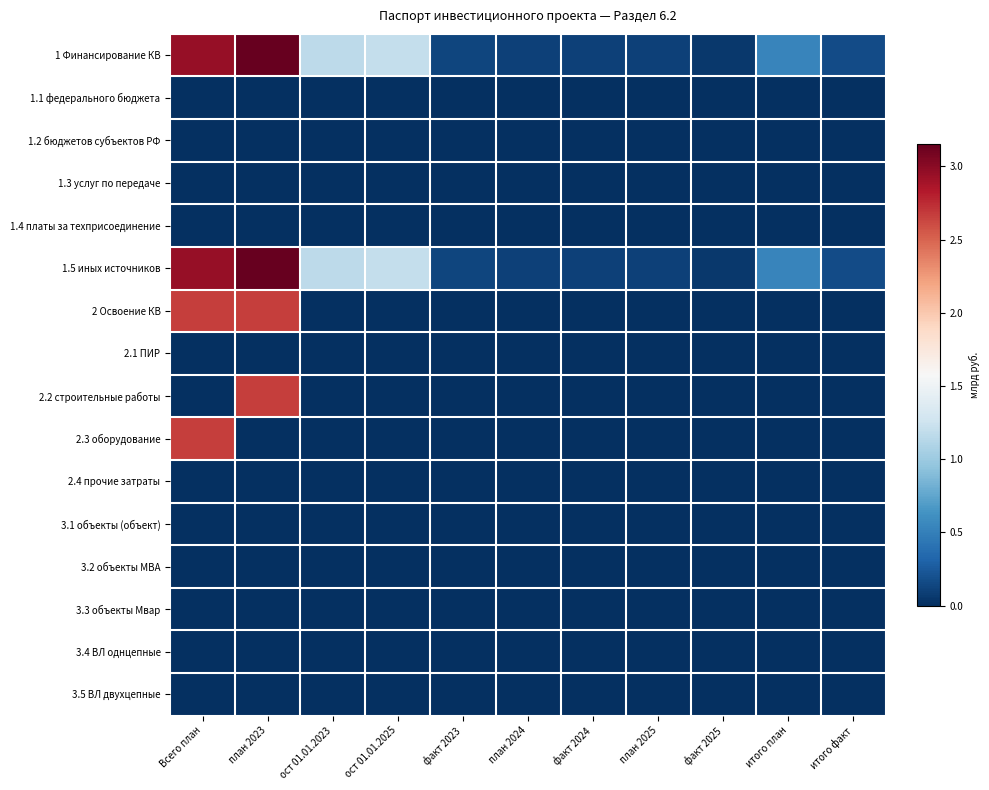

What is the total value across all series at факт 2025?

0.1